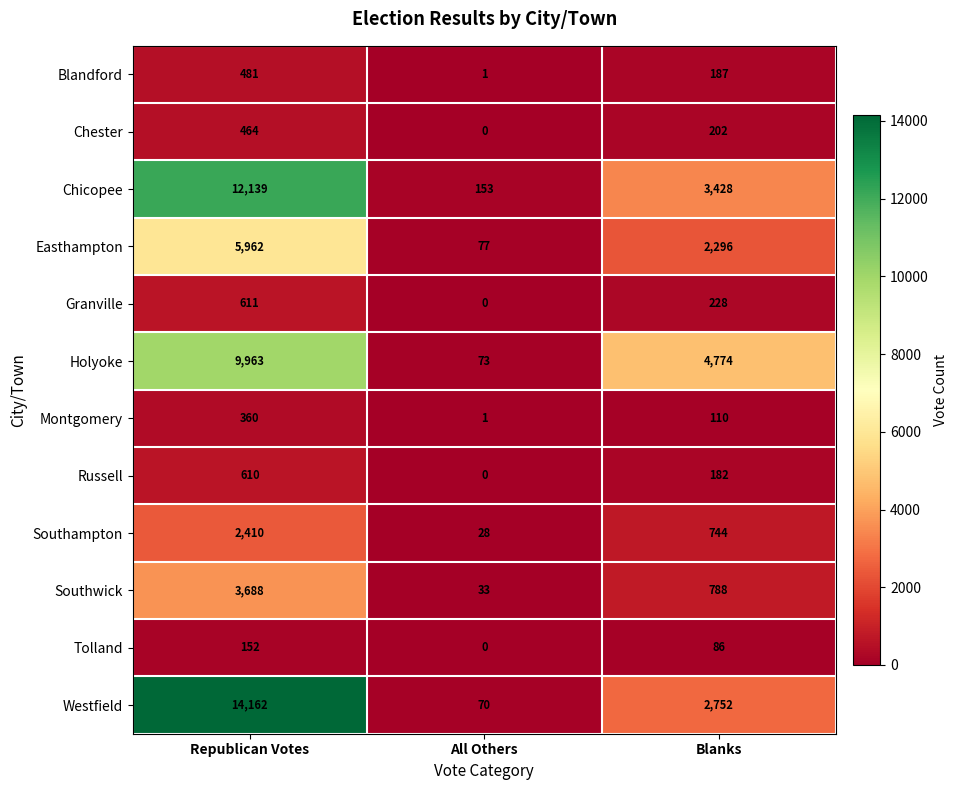

At which label does Blandford first exceed 187?

Republican Votes